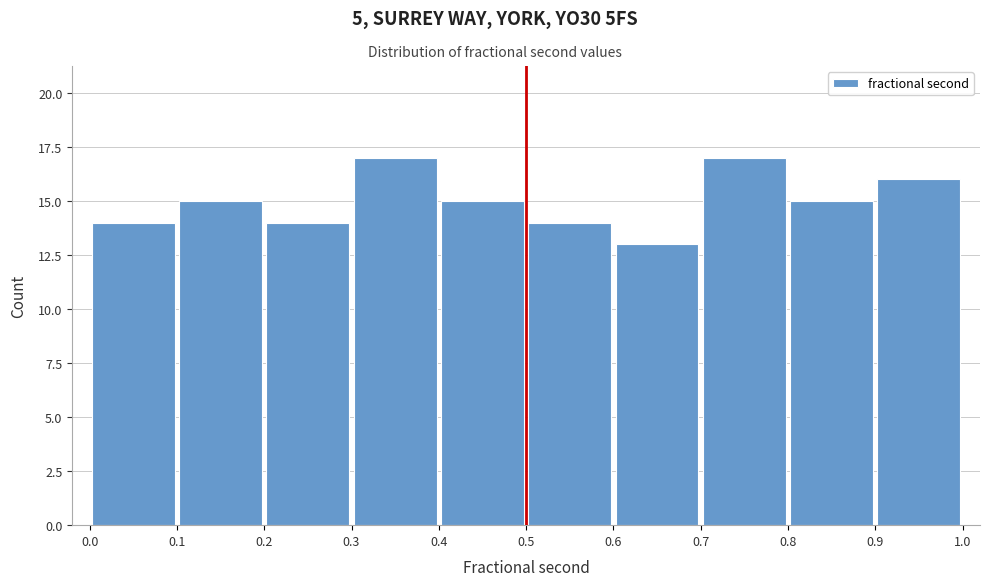

Reading left to right, list every bar in this chart as the range it spans on the x-axis followed by its height. The values are not printed on the chart, so give them approximately, as read against the axis.

0.0 to 0.1: 14
0.1 to 0.2: 15
0.2 to 0.3: 14
0.3 to 0.4: 17
0.4 to 0.5: 15
0.5 to 0.6: 14
0.6 to 0.7: 13
0.7 to 0.8: 17
0.8 to 0.9: 15
0.9 to 1.0: 16